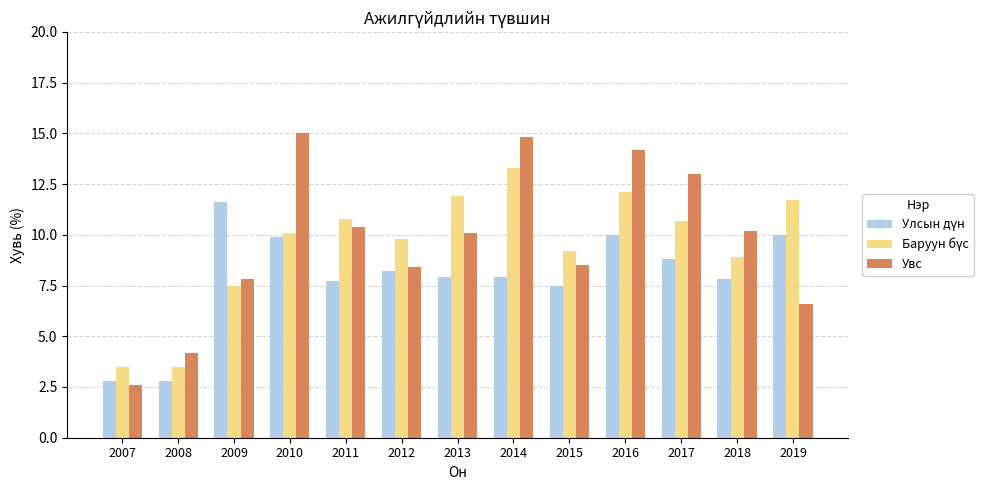

True or false: Увс has a value of 16.6 at 2018.

False